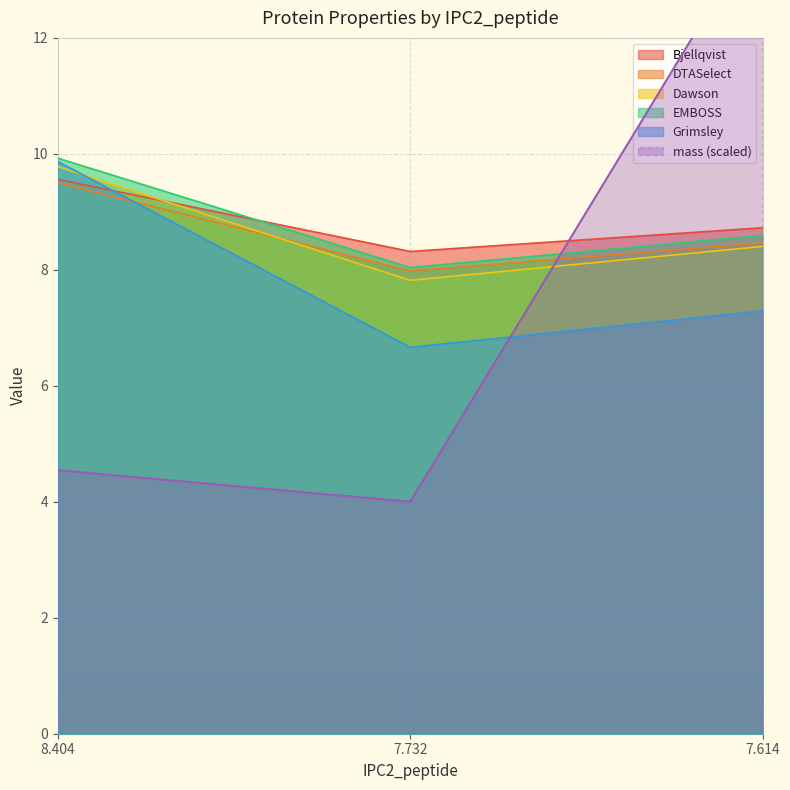

Which series has the widest spread of values?

mass